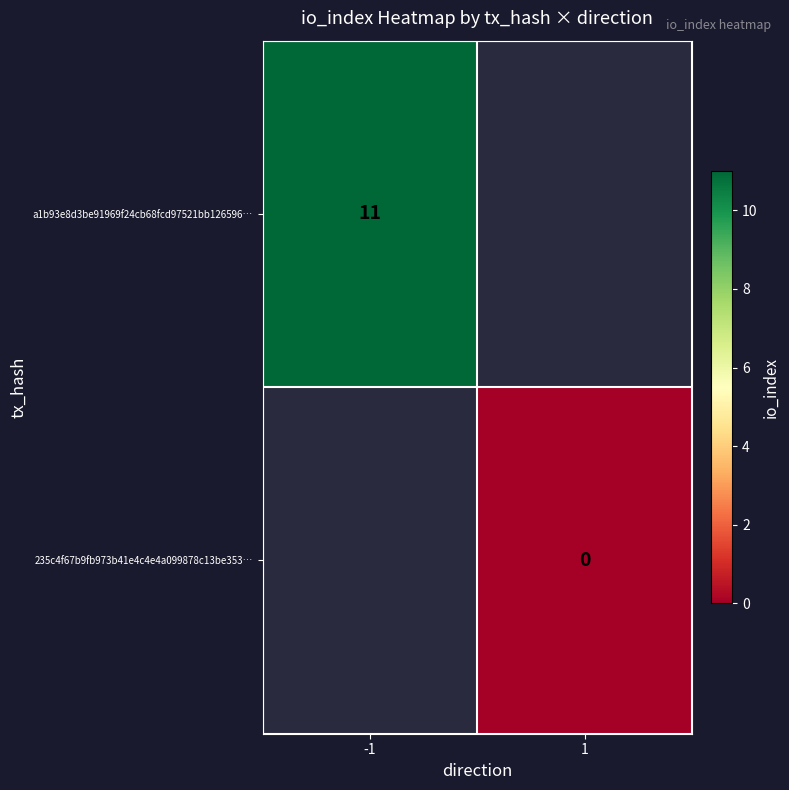

How many categories are shown in the chart?

2